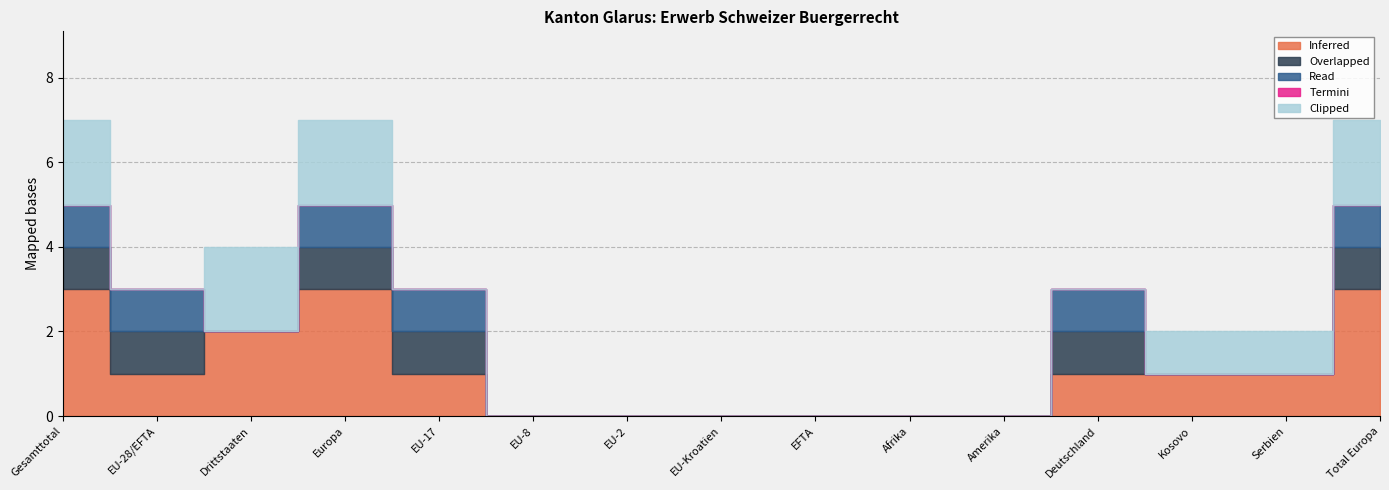

What is the label of the 13th point from the left?

Kosovo